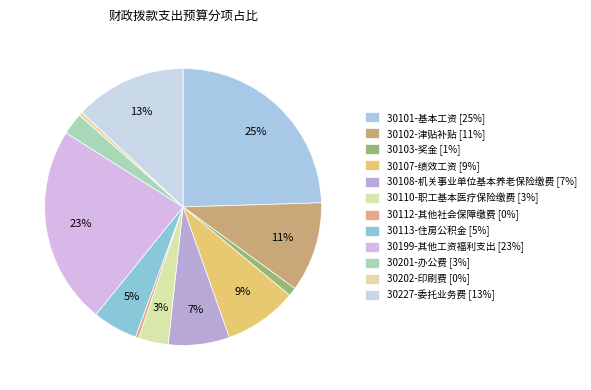

Count the number of slices in the pie.

12